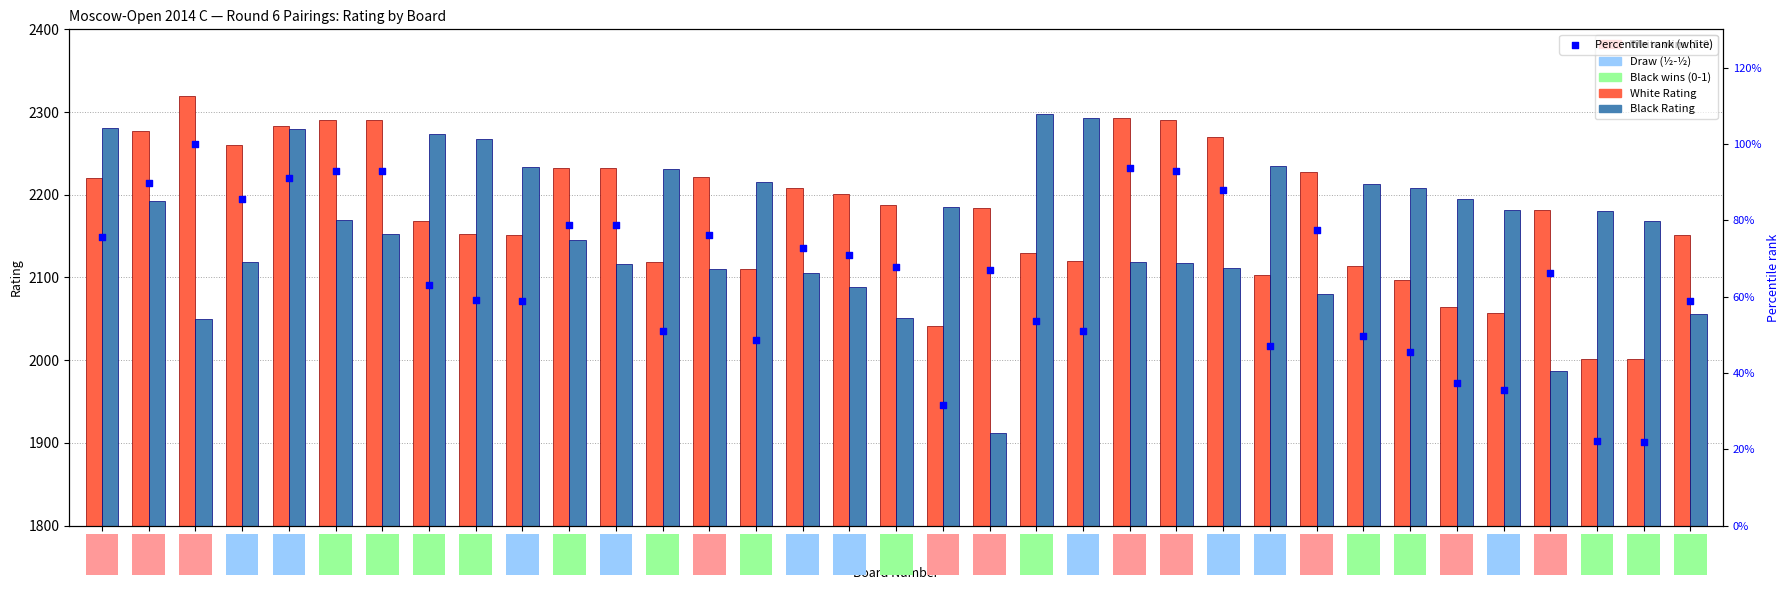

Is the value of Percentile rank (white) at Bo.23 greater than the value of White Rating at Bo.16?

No